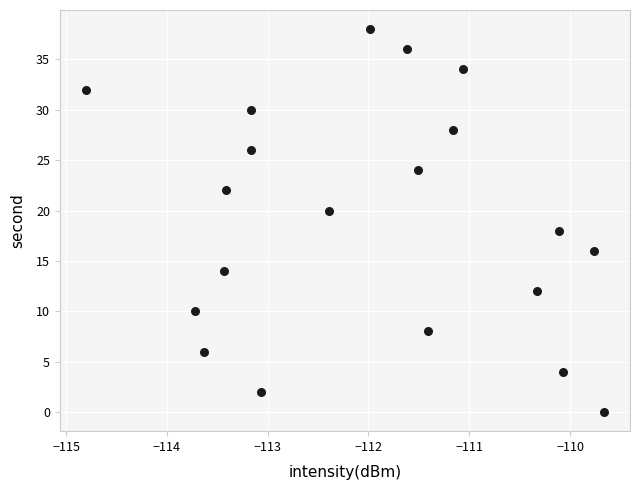

How many data points are displayed?

20